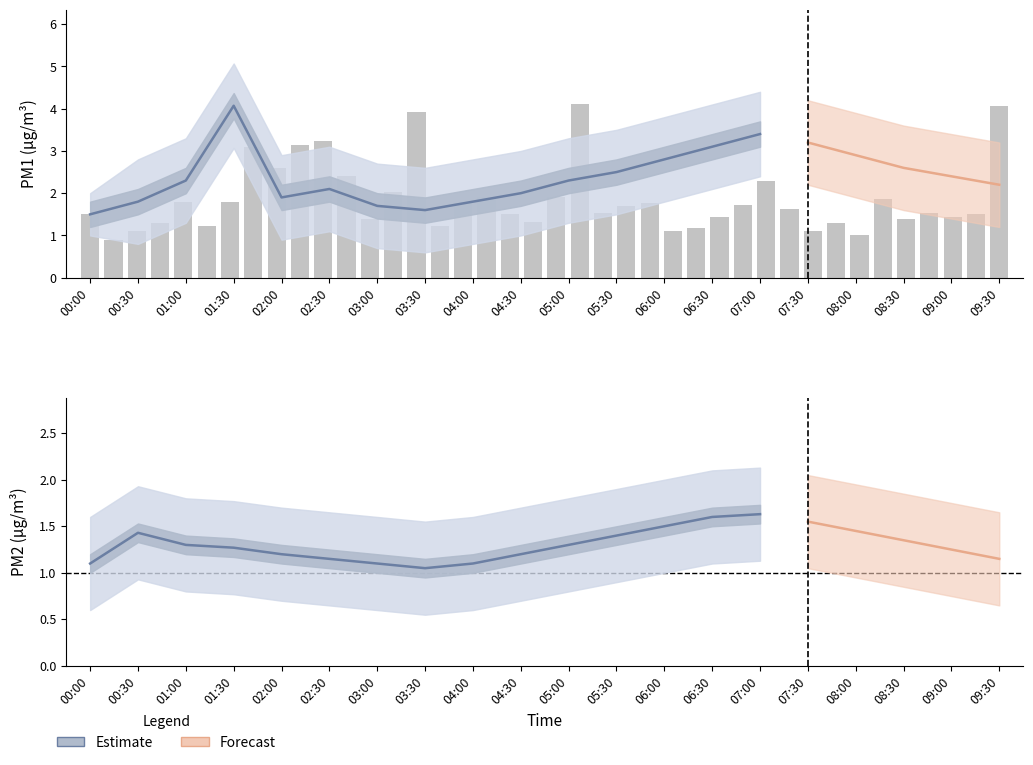

Is the value of P2 at 04:30 greater than the value of P1 at 03:00?

No